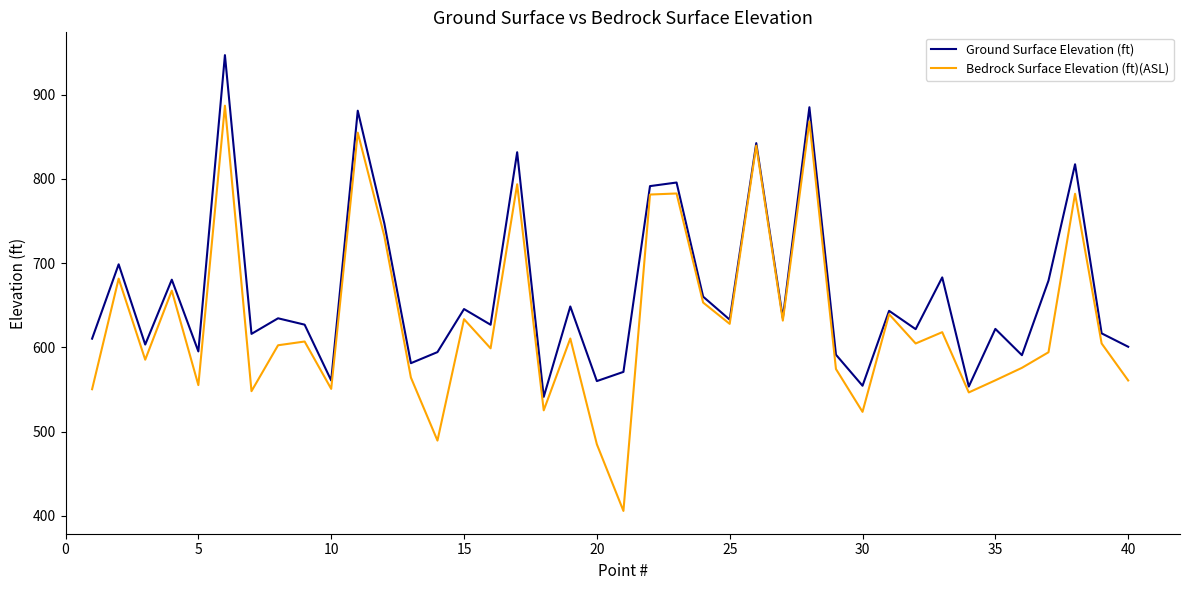

Which series has the largest range (max minus min)?

Bedrock Surface Elevation (ft)(ASL)